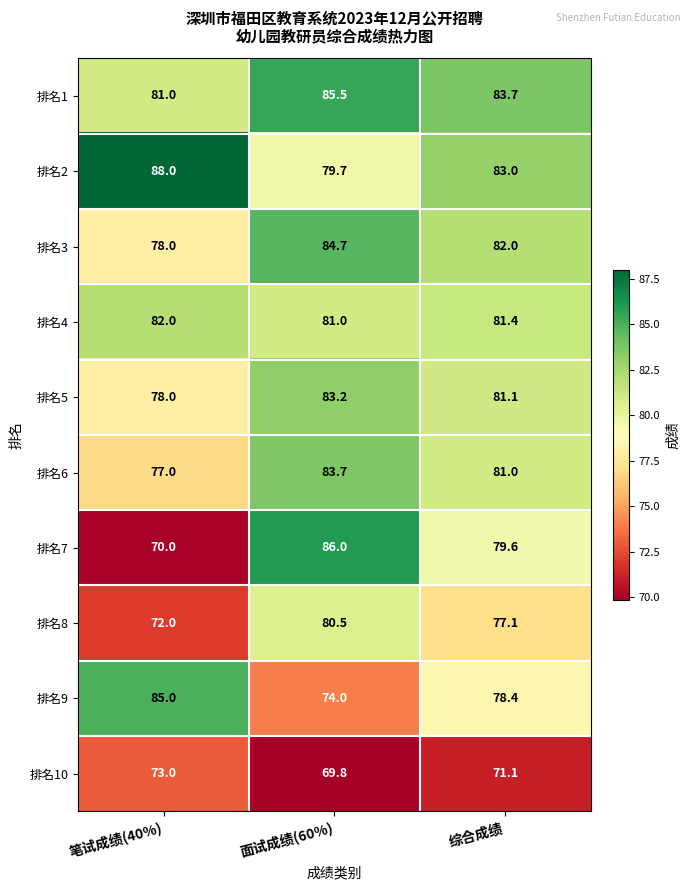

How many categories are shown in the chart?

3